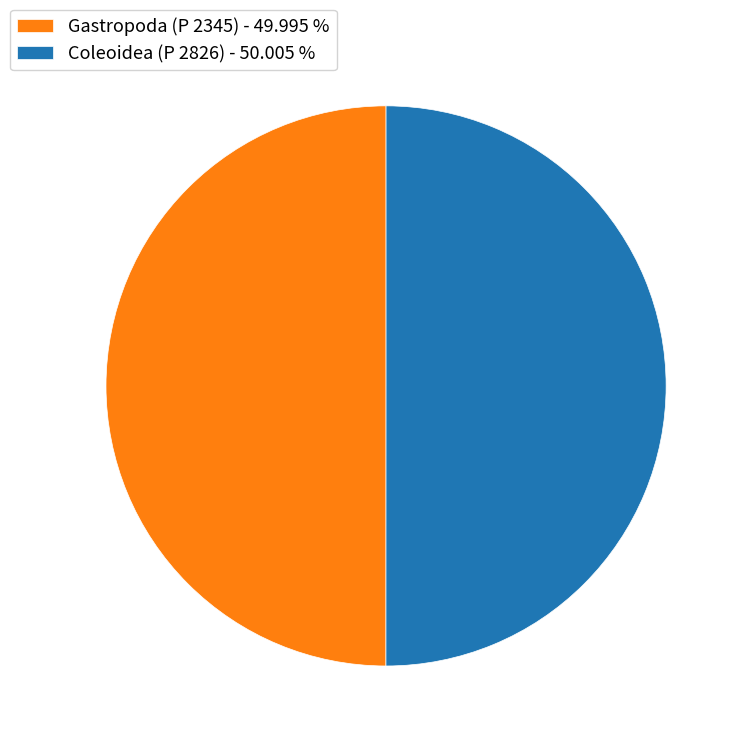

Do Coleoidea (P 2826) - 50.005 % and Gastropoda (P 2345) - 49.995 % together represent more than half of the pie?

Yes